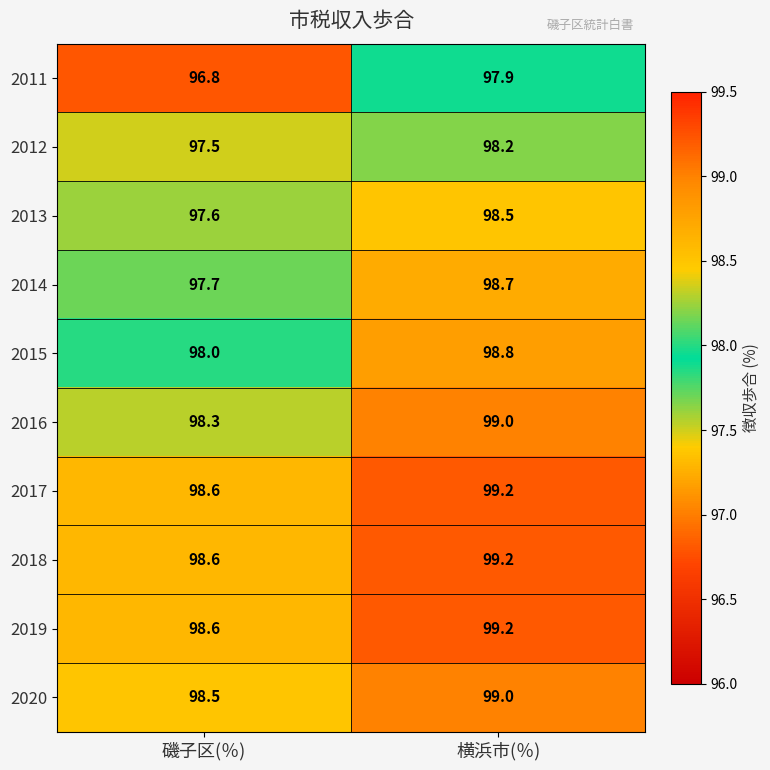

Is it true that 2017 equals 98.6 at 磯子区(％)?

True